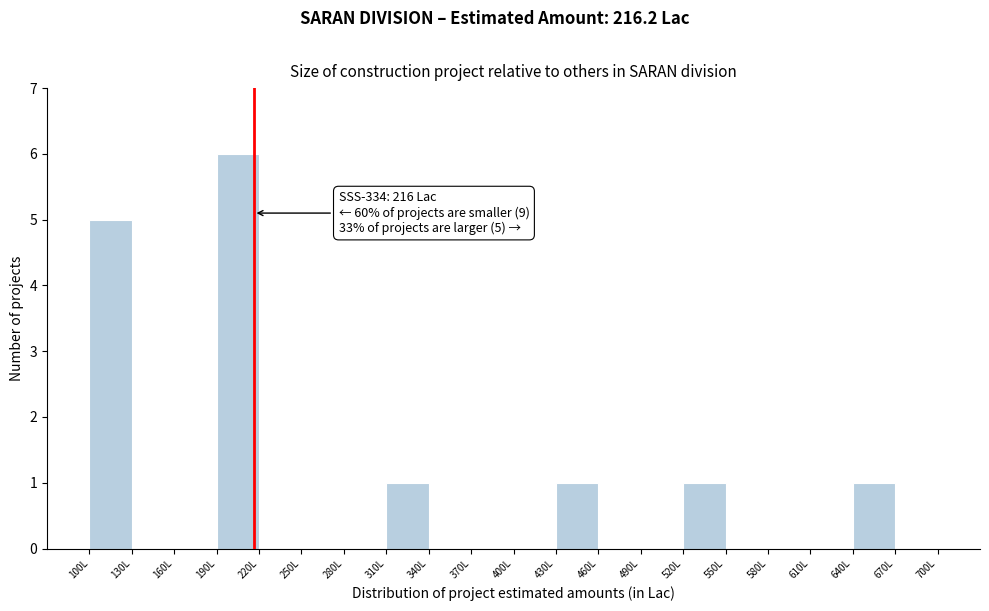

Which range on the x-axis has the tallest bar?

190 to 220